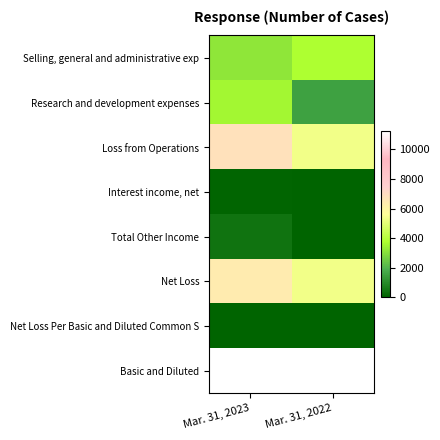

Which label corresponds to the smallest value in the chart?

Mar. 31, 2022